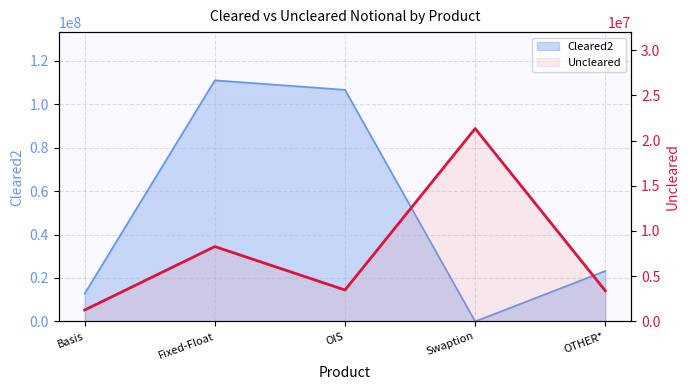

The chart shows a value of 14393560 at Fixed-Float. True or false?

False